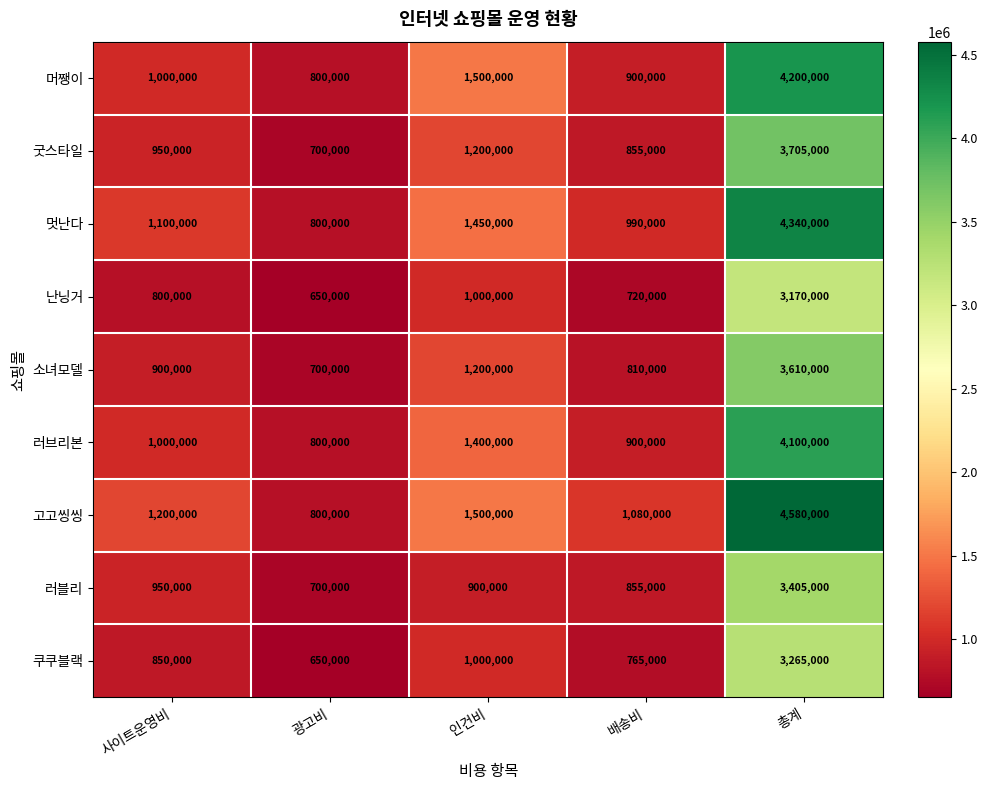

The value of 머쨍이 at 사이트운영비 is 1000000. True or false?

True